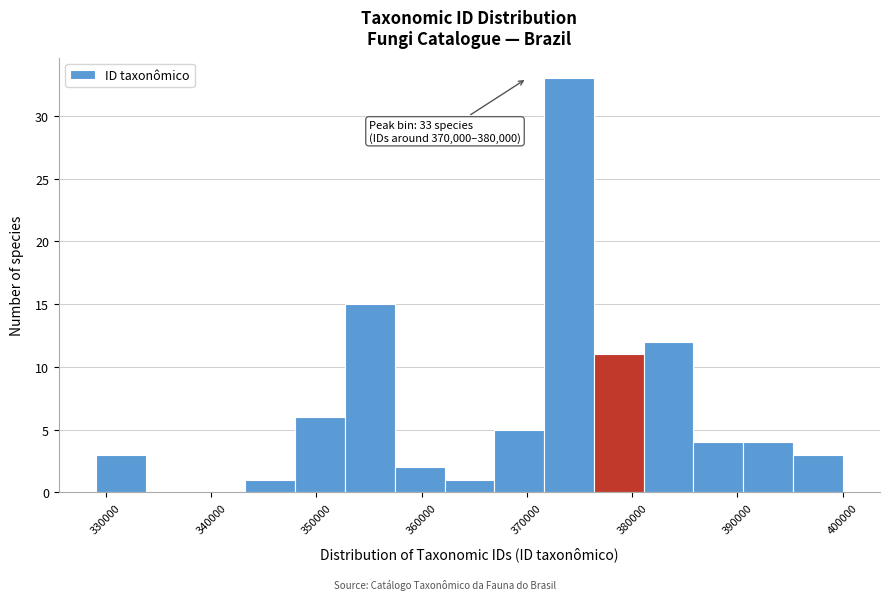

Which range on the x-axis has the tallest bar?

372000 to 376000